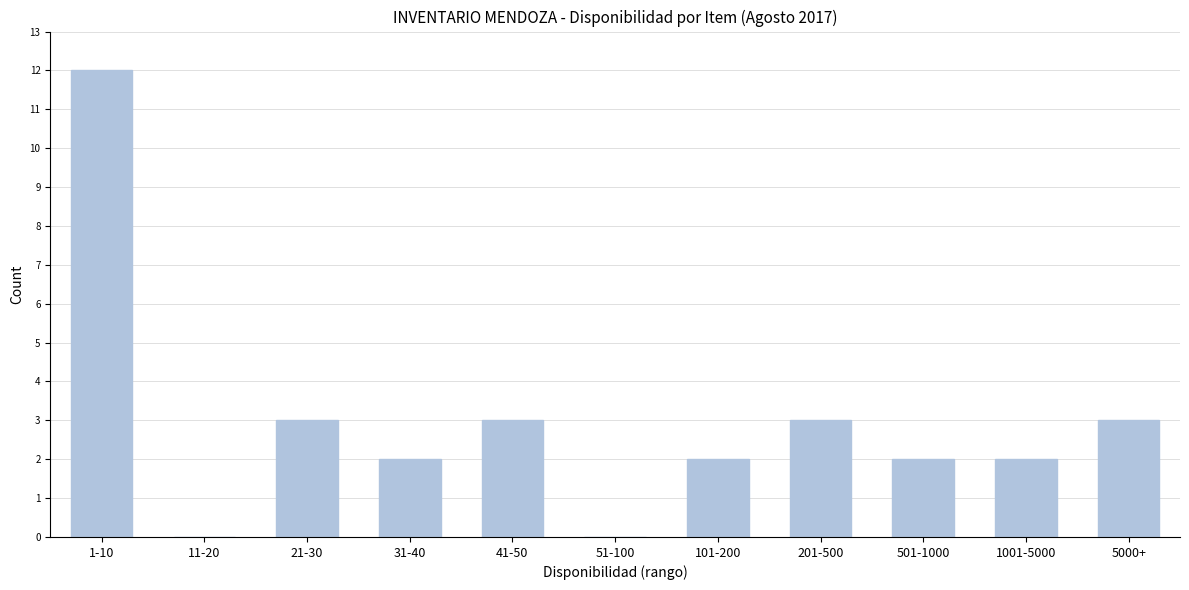

Reading left to right, what are all the values shown in this chart?

1-10=12	11-20=0	21-30=3	31-40=2	41-50=3	51-100=0	101-200=2	201-500=3	501-1000=2	1001-5000=2	5000+=3